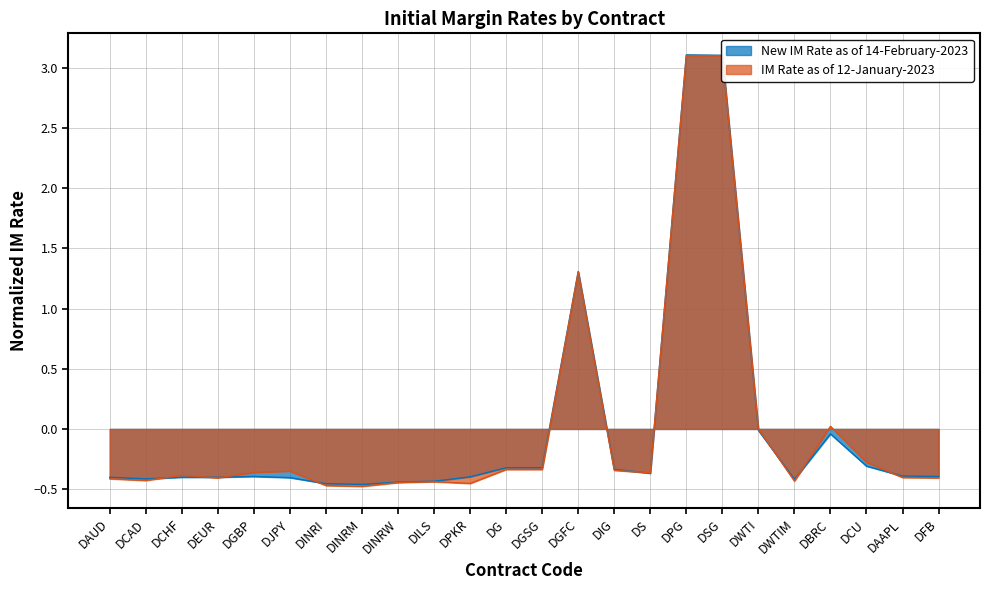

How many times do IM Rate as of 12-January-2023 and New IM Rate as of 14-February-2023 cross each other?

10